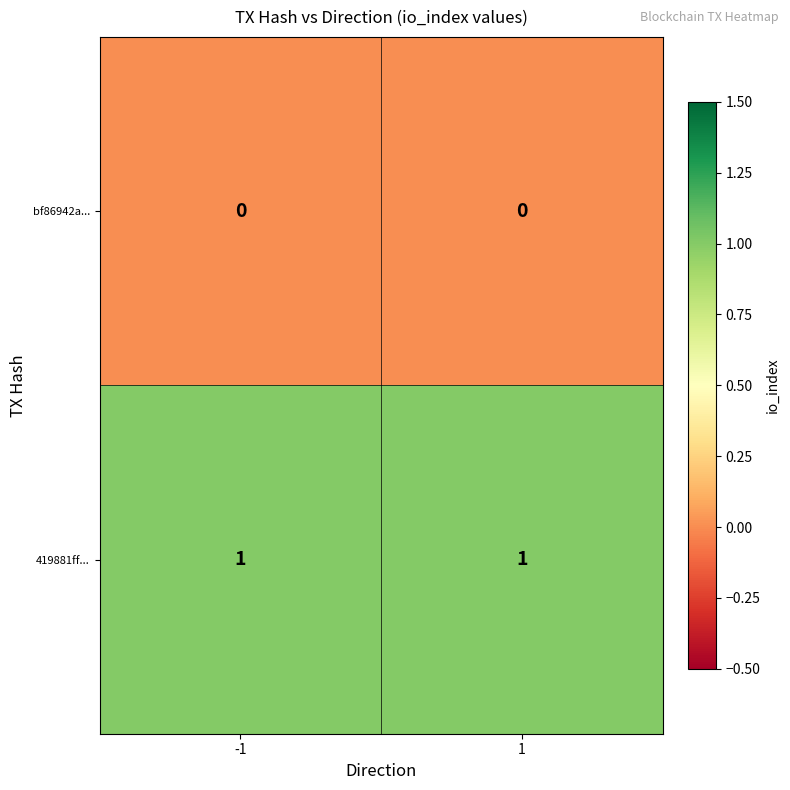

At how many categories does at least one series exceed 0?

2